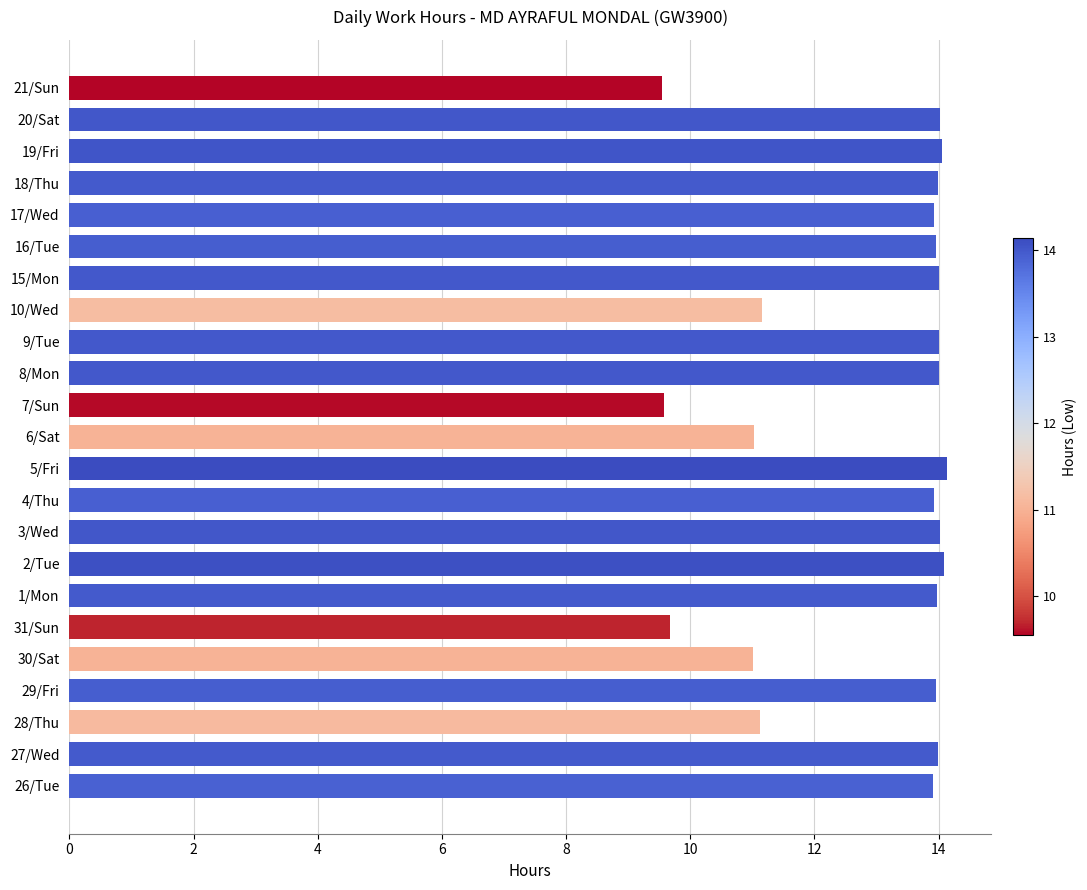

What is the smallest value displayed?

9.6